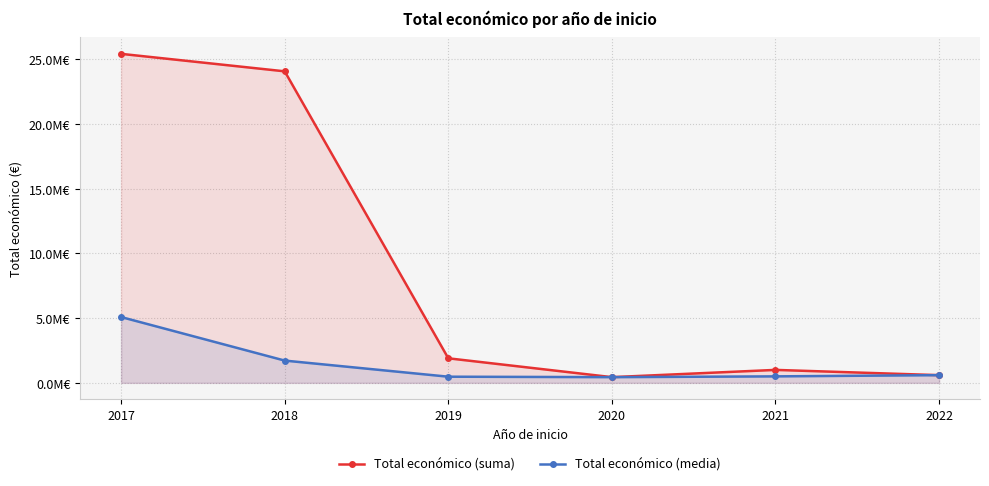

What is the total value across all series at 2021?

1499818.5